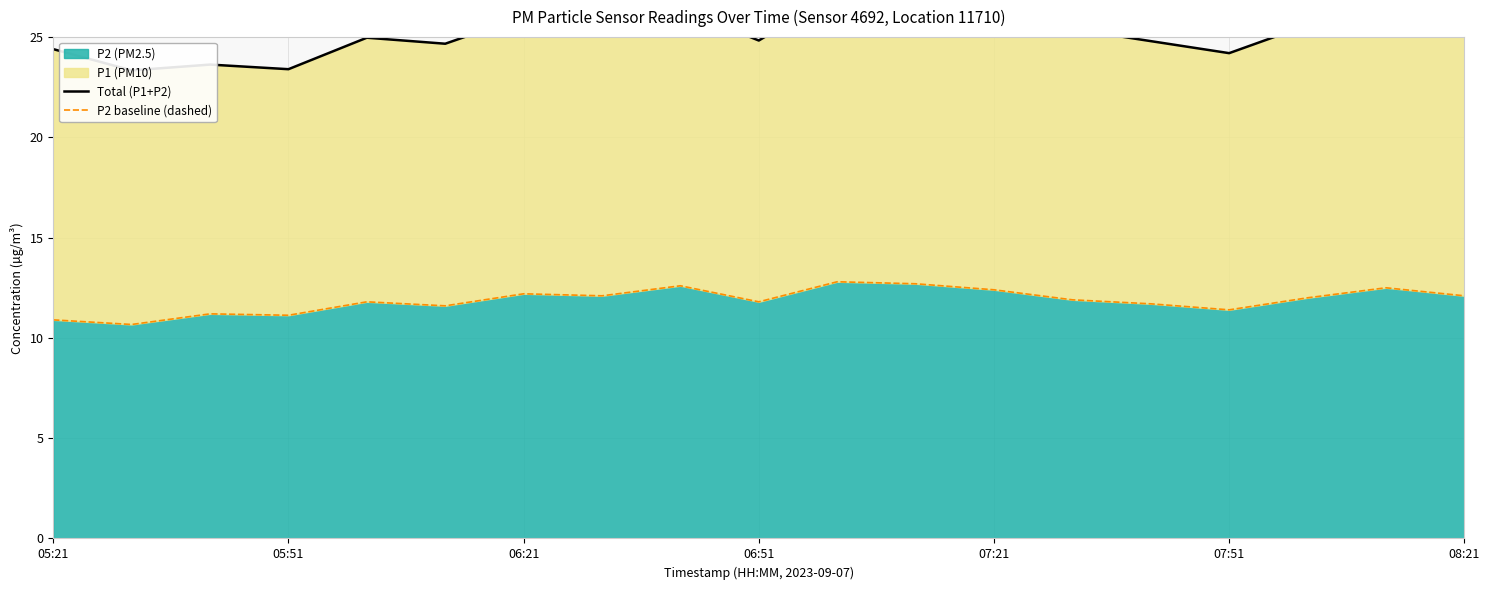

The P2 baseline (dashed) series shows 5.5 at 16. True or false?

False